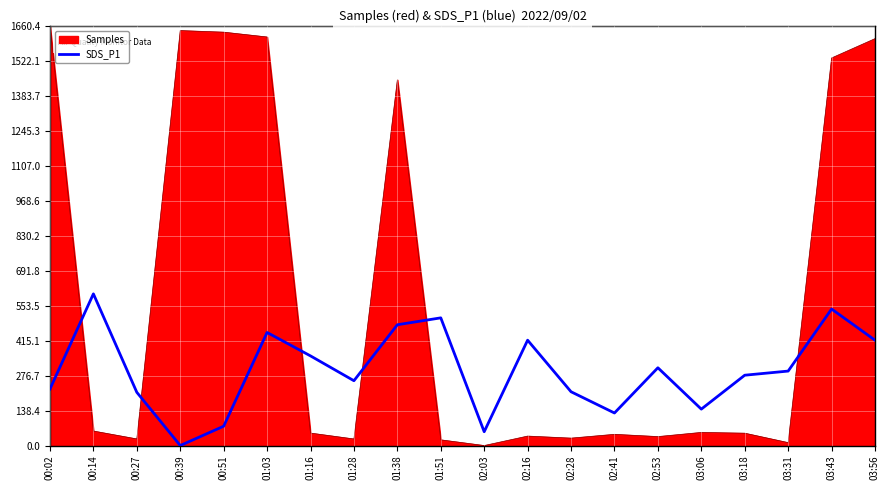

Rank the series by their maximum value, from lowest to highest.

SDS_P1, Samples